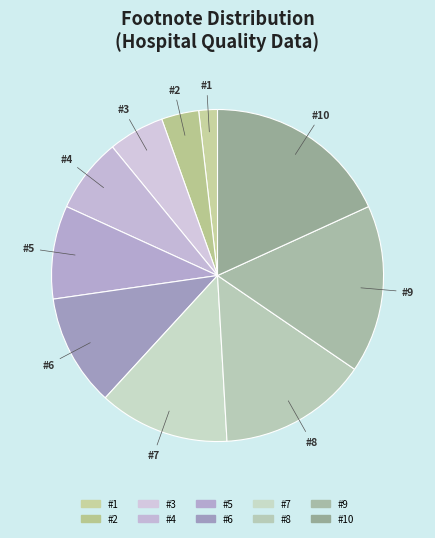

Rank the categories by value from lowest to highest.

1, 2, 3, 4, 5, 6, 7, 8, 9, 10